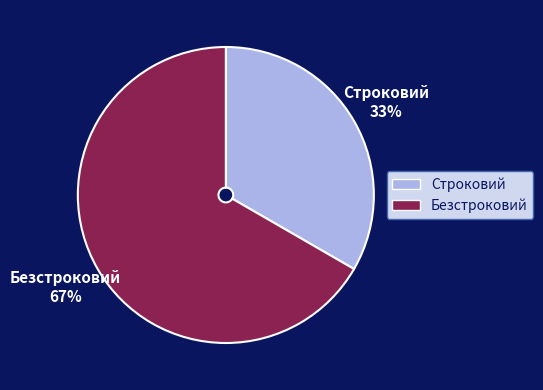

The Строковий slice represents 43% of the pie. True or false?

False